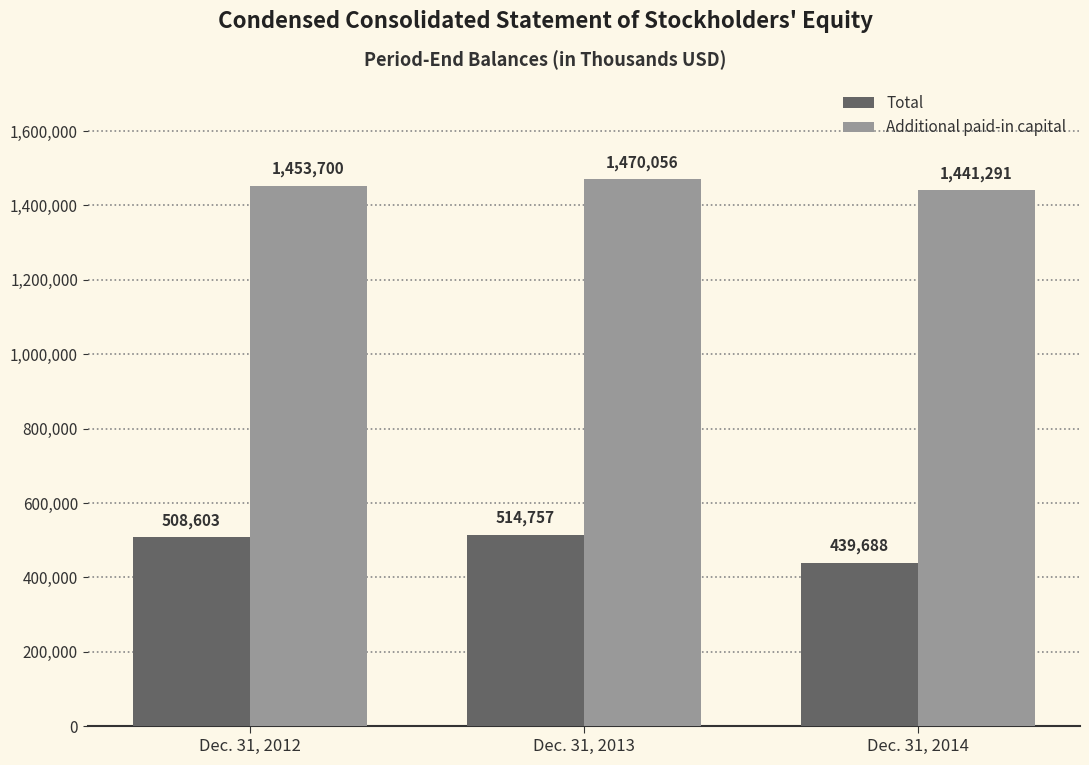

Rank the series by their average value, from lowest to highest.

Total, Additional paid-in capital